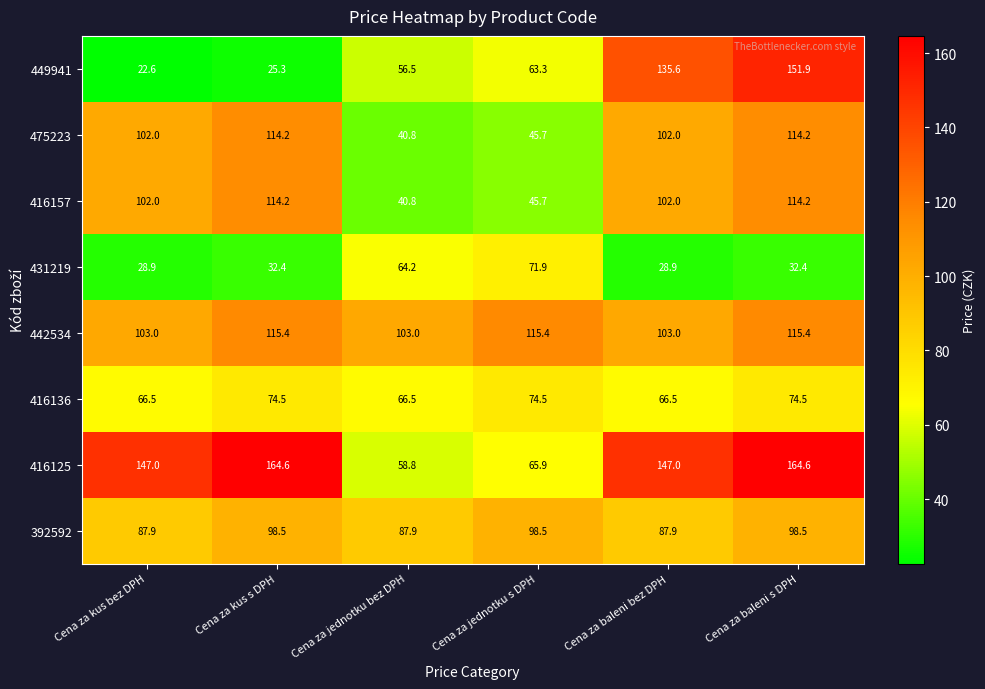

Which series has the largest total across all categories?

416125